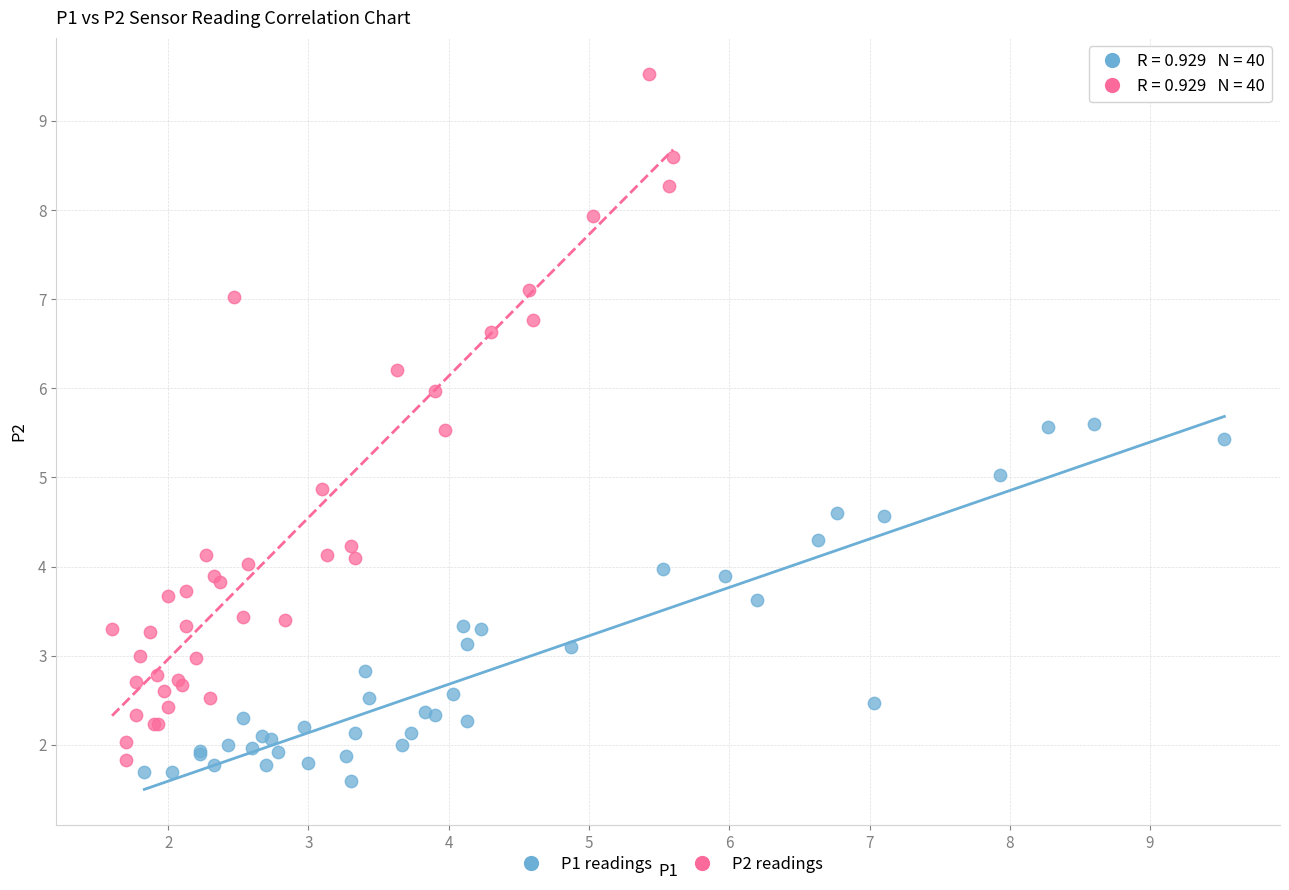

Which series has the widest spread of Y values?

P2 readings